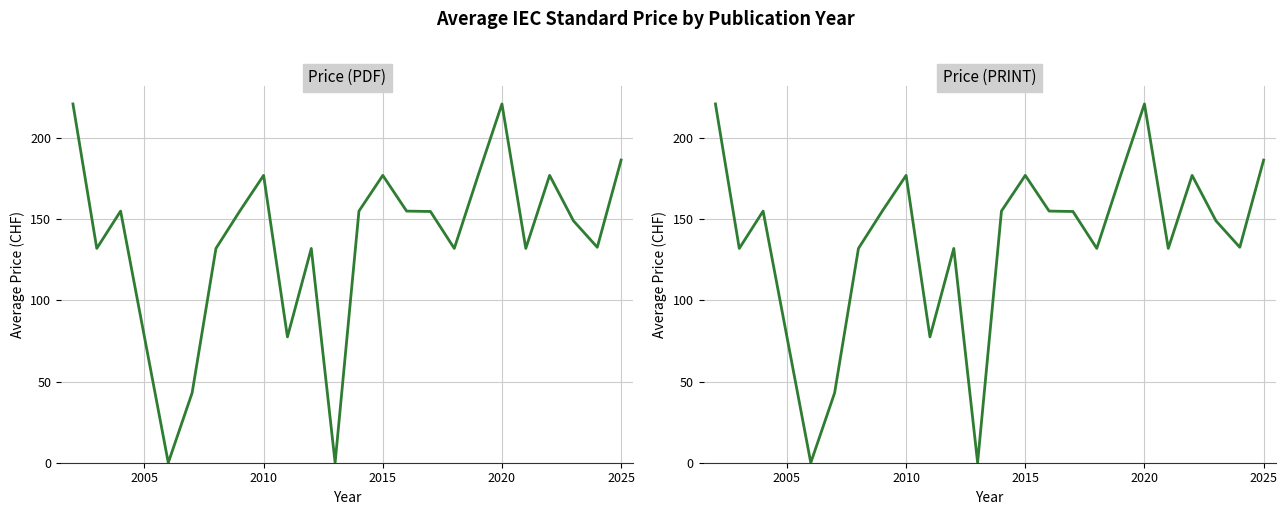

Reading left to right, what are all the values shown in this chart?

Price (PDF): 221.0	132.0	155.0	0.0	43.0	132.0	155.0	177.0	77.5	132.0	0.0	155.0	177.0	155.0	154.8	132.0	177.0	221.0	132.0	177.0	149.0	132.7	186.4
Price (PRINT): 221.0	132.0	155.0	0.0	43.0	132.0	155.0	177.0	77.5	132.0	0.0	155.0	177.0	155.0	154.8	132.0	177.0	221.0	132.0	177.0	149.0	132.7	186.4